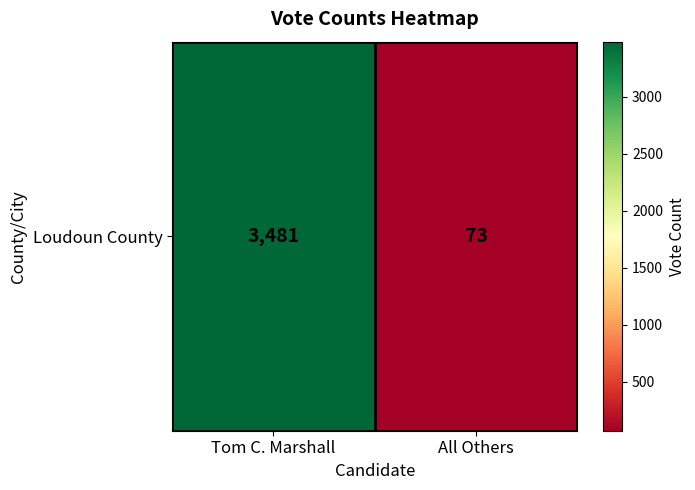

Which has a higher value, Tom C. Marshall or All Others?

Tom C. Marshall